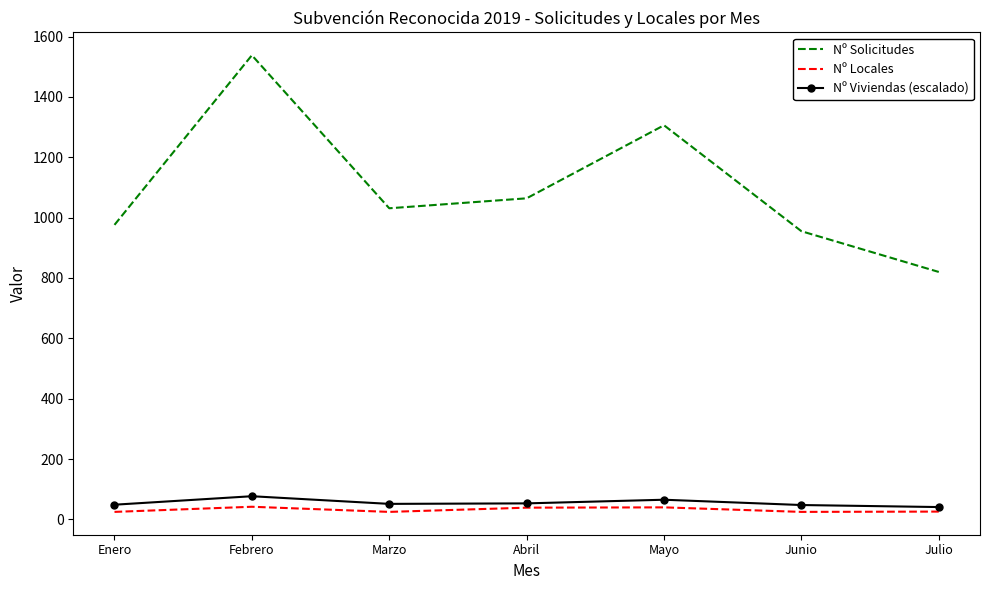

True or false: Nº Viviendas (escalado) and Nº Solicitudes intersect in this chart.

False